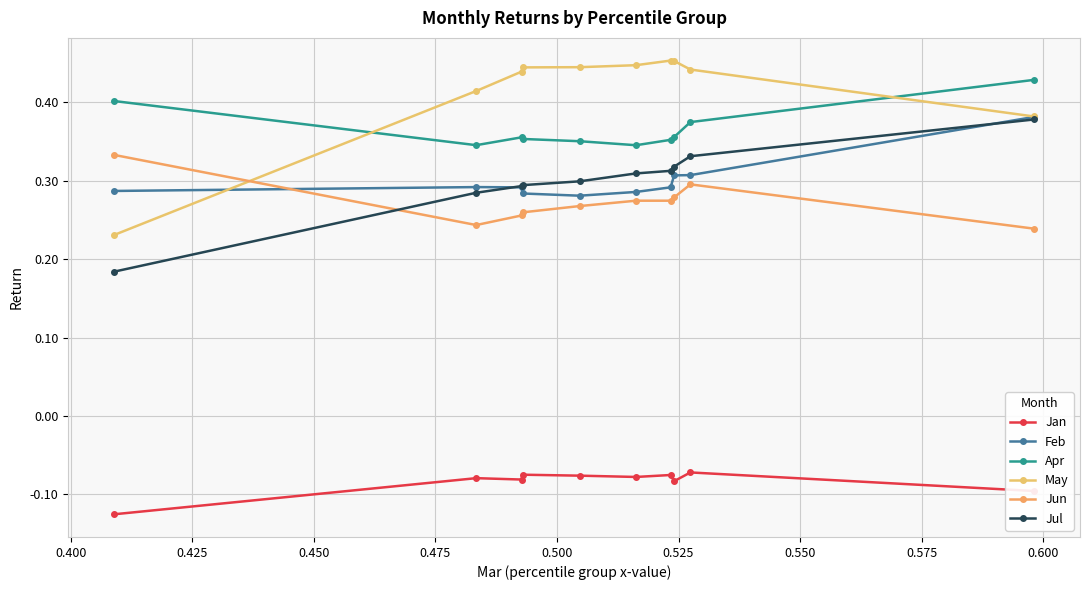

How many lines are shown in the chart?

6